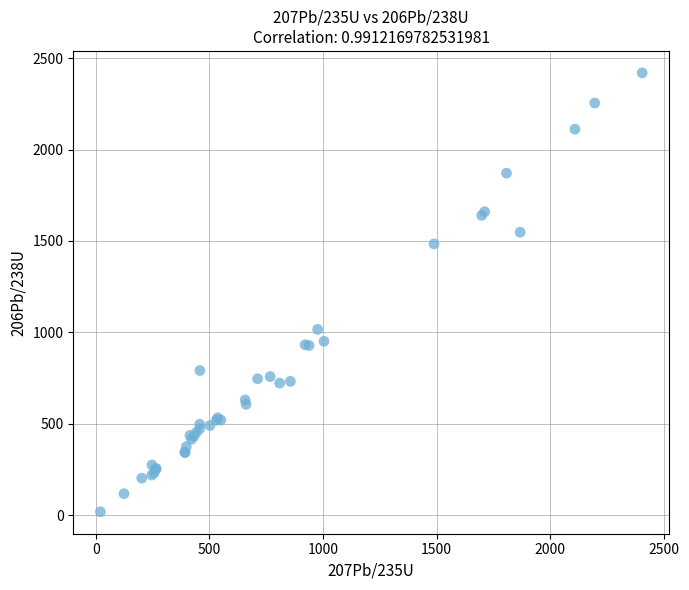

What Y value in the scatter plot is closest to 1219?

1016